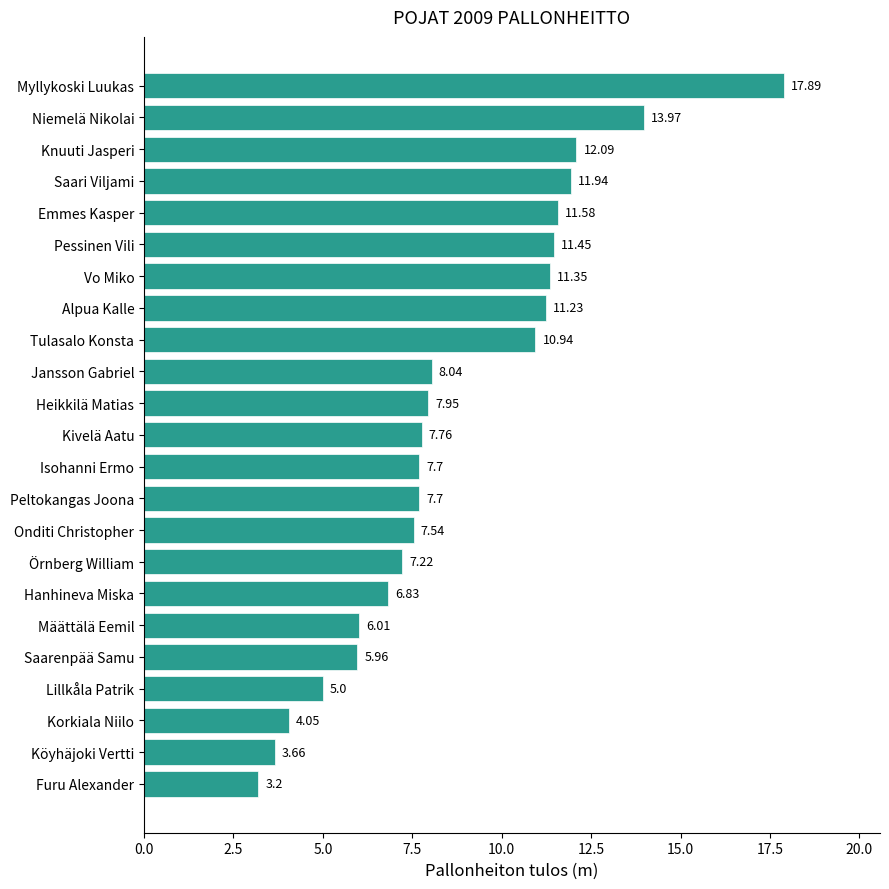

What is the sum of the values at Pessinen Vili and Saari Viljami?

23.4